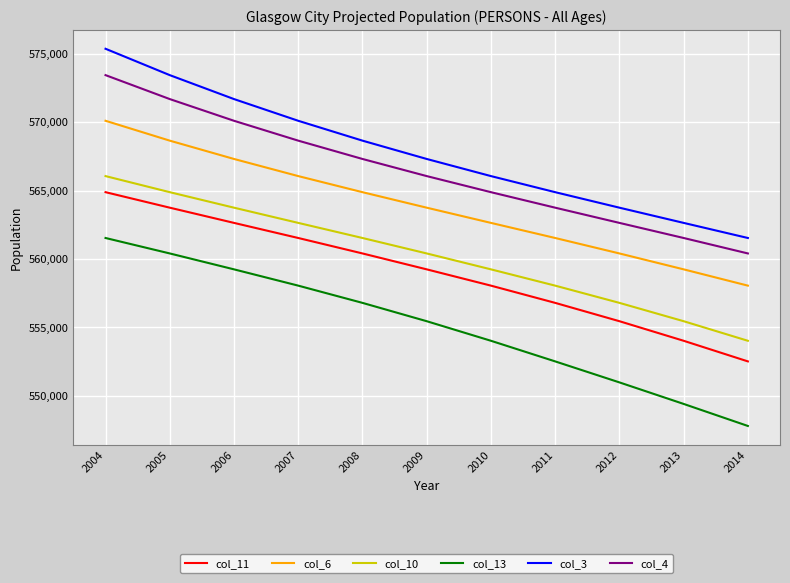

What is the spread (max minus min) of values at 2010?

12031